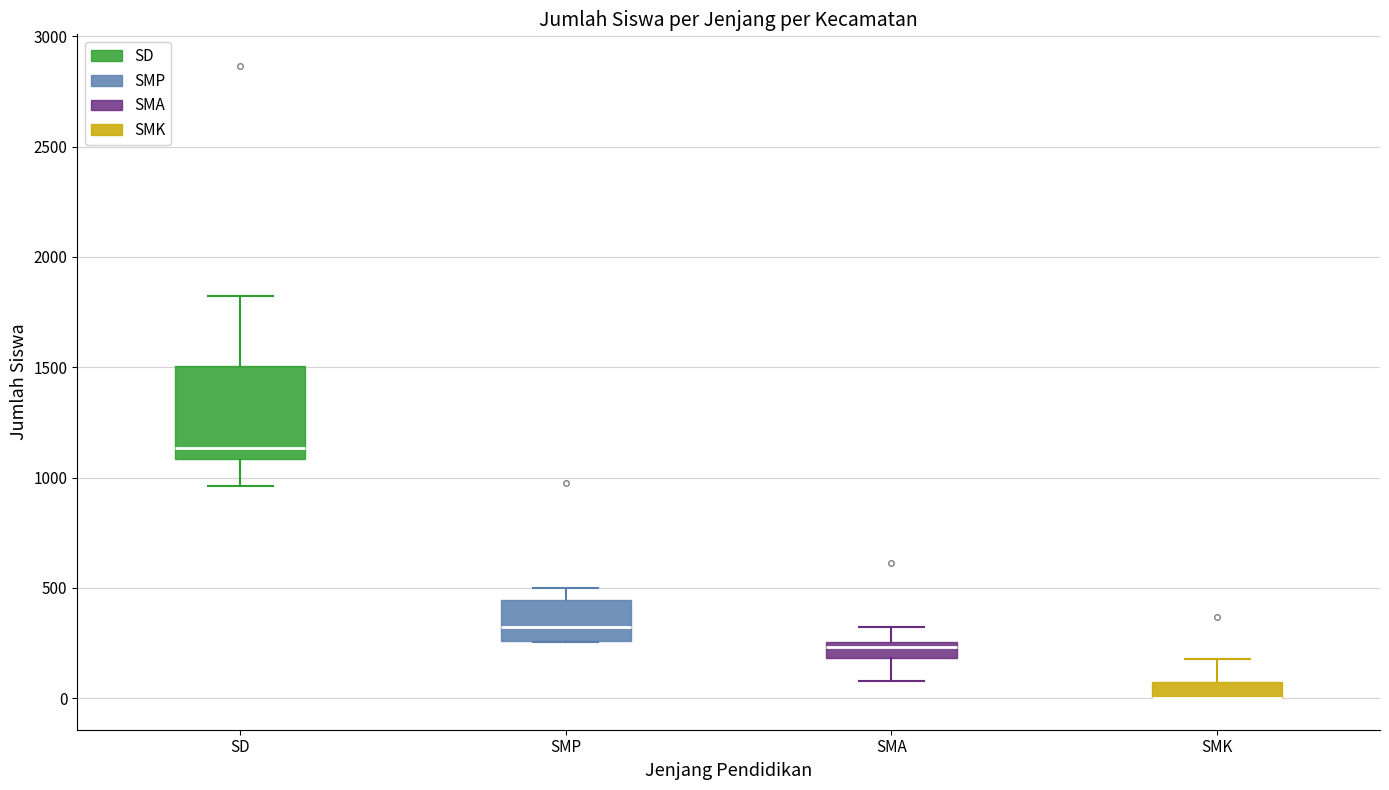

Which box is the tallest, from its lower edge to its upper edge?

SD